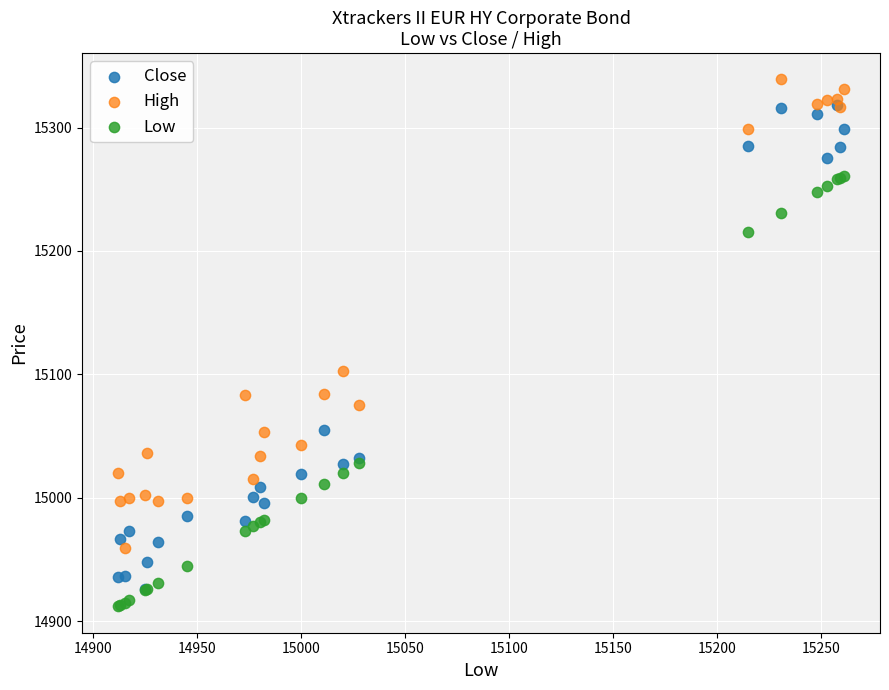

What are all the series names shown in the legend?

Close, High, Low